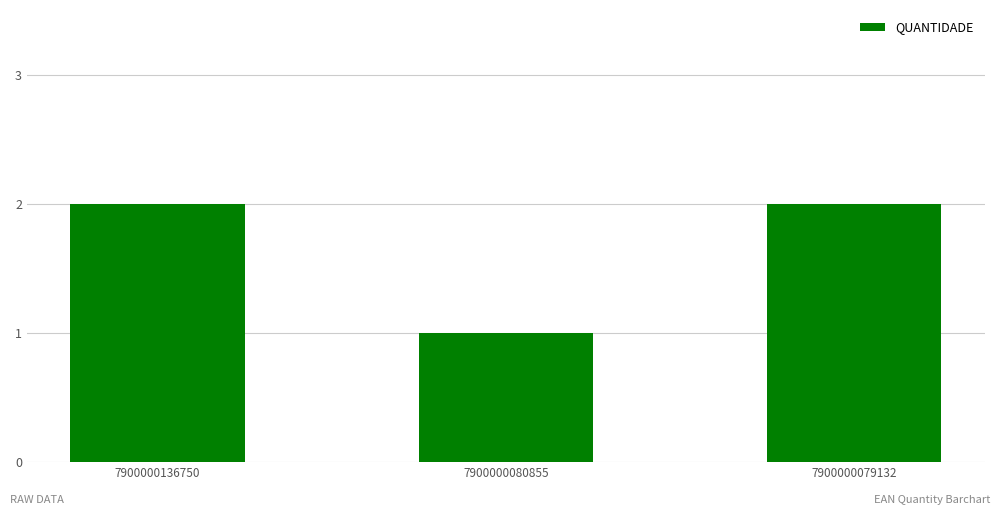

The chart shows a value of 1 at 7900000080855. True or false?

True